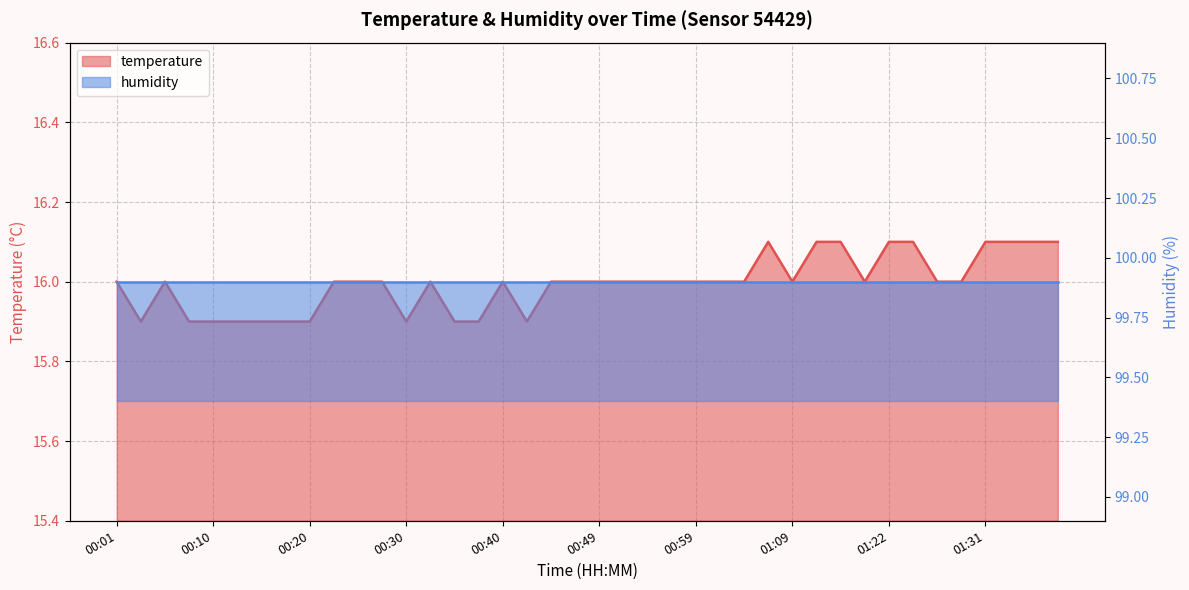

The value at 01:09 is 9.9. True or false?

False